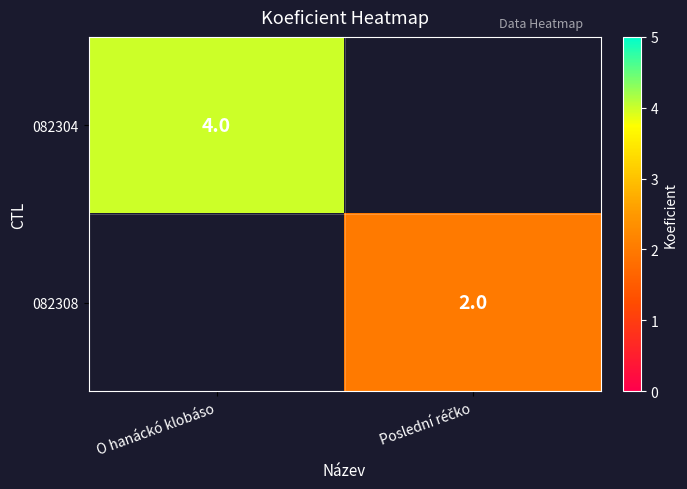

Is it true that 082304 equals 4 at O hanáckó klobáso?

True